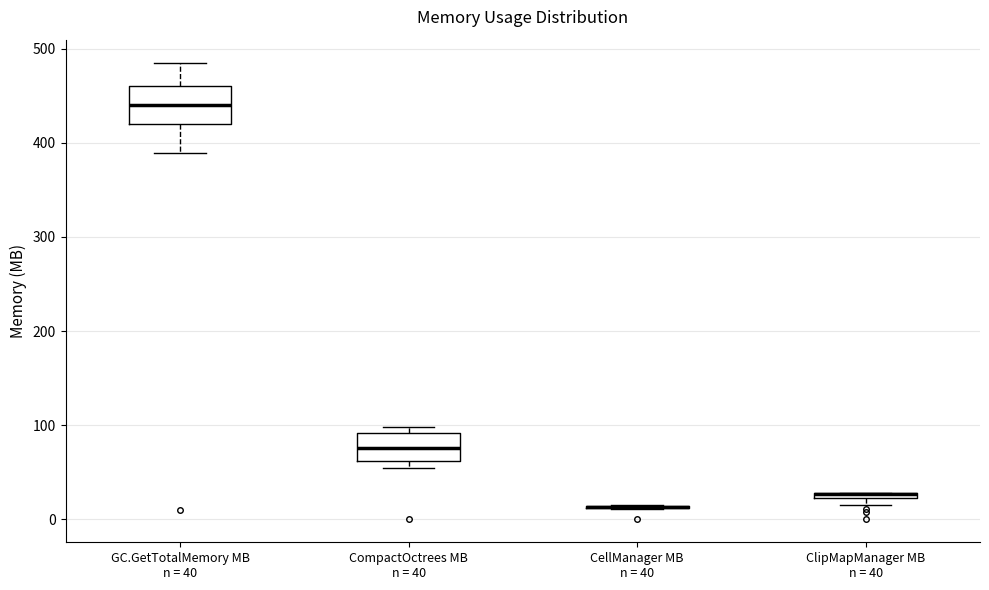

Comparing the boxes themselves (not the whiskers), which one is the tallest?

GC.GetTotalMemory MB n = 40